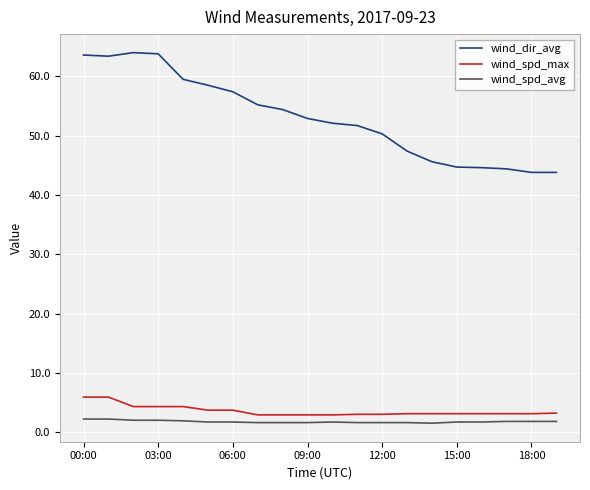

Which series has the largest total across all categories?

wind_dir_avg